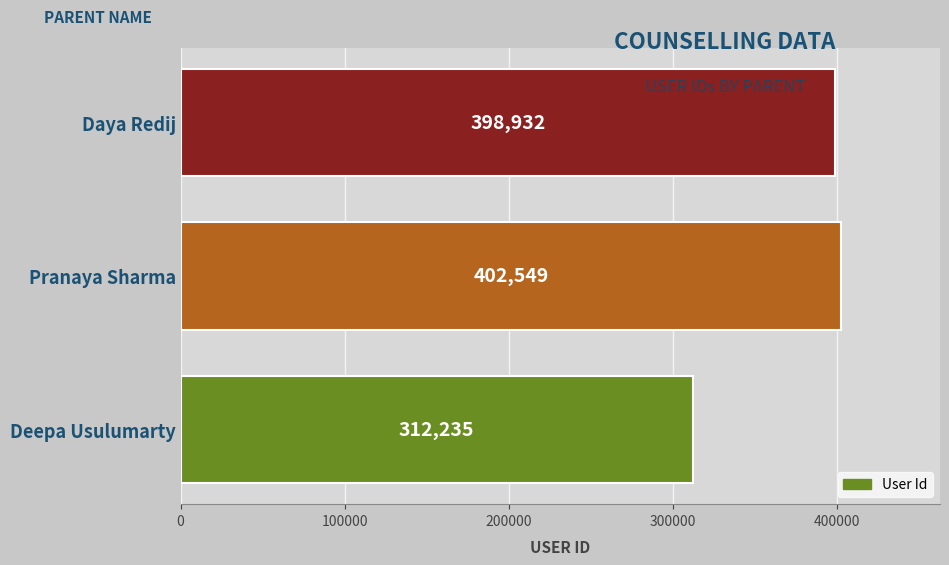

Does the chart contain any negative values?

No